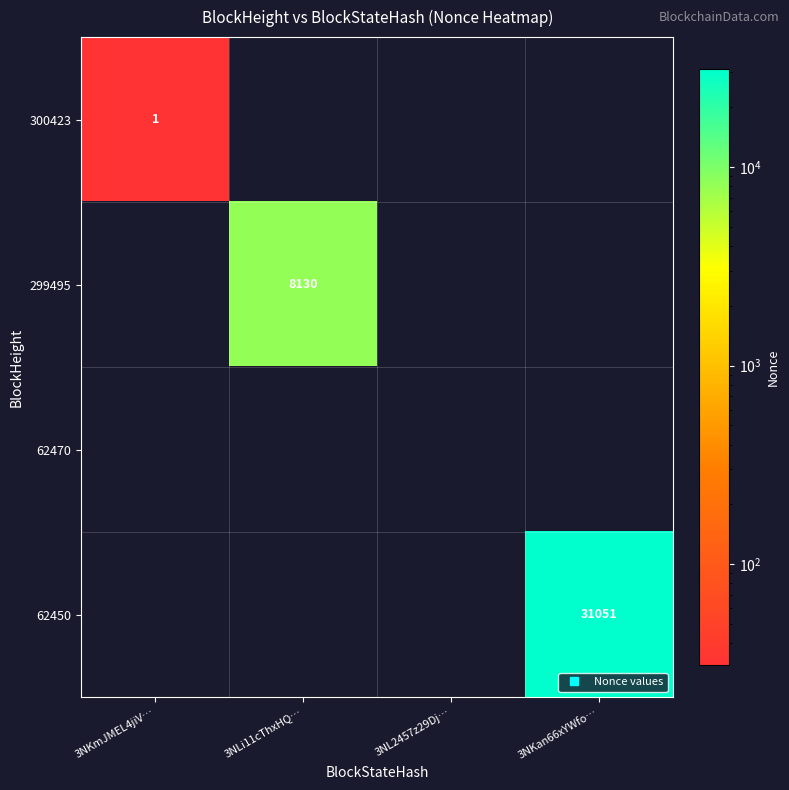

How many categories are shown in the chart?

4